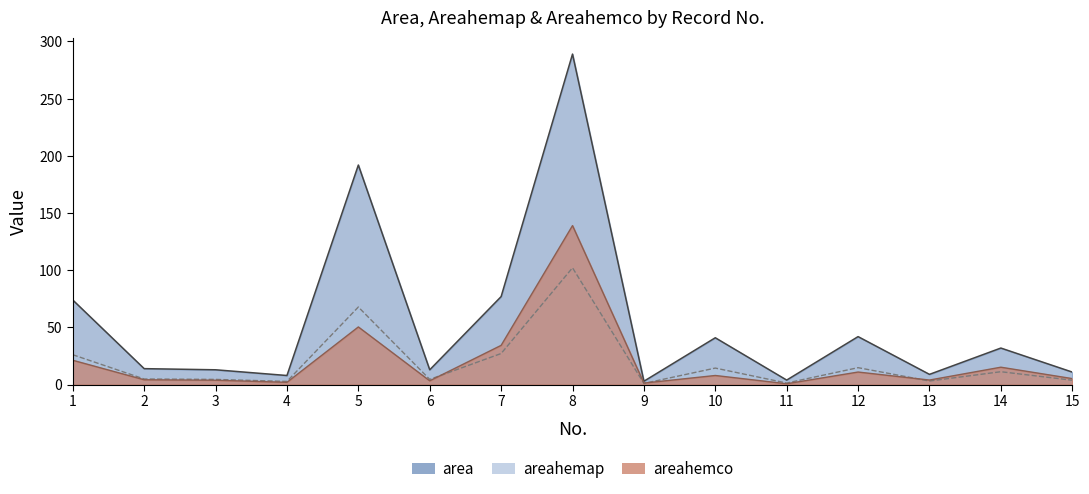

Is it true that areahemap equals 1.0 at 6?

False